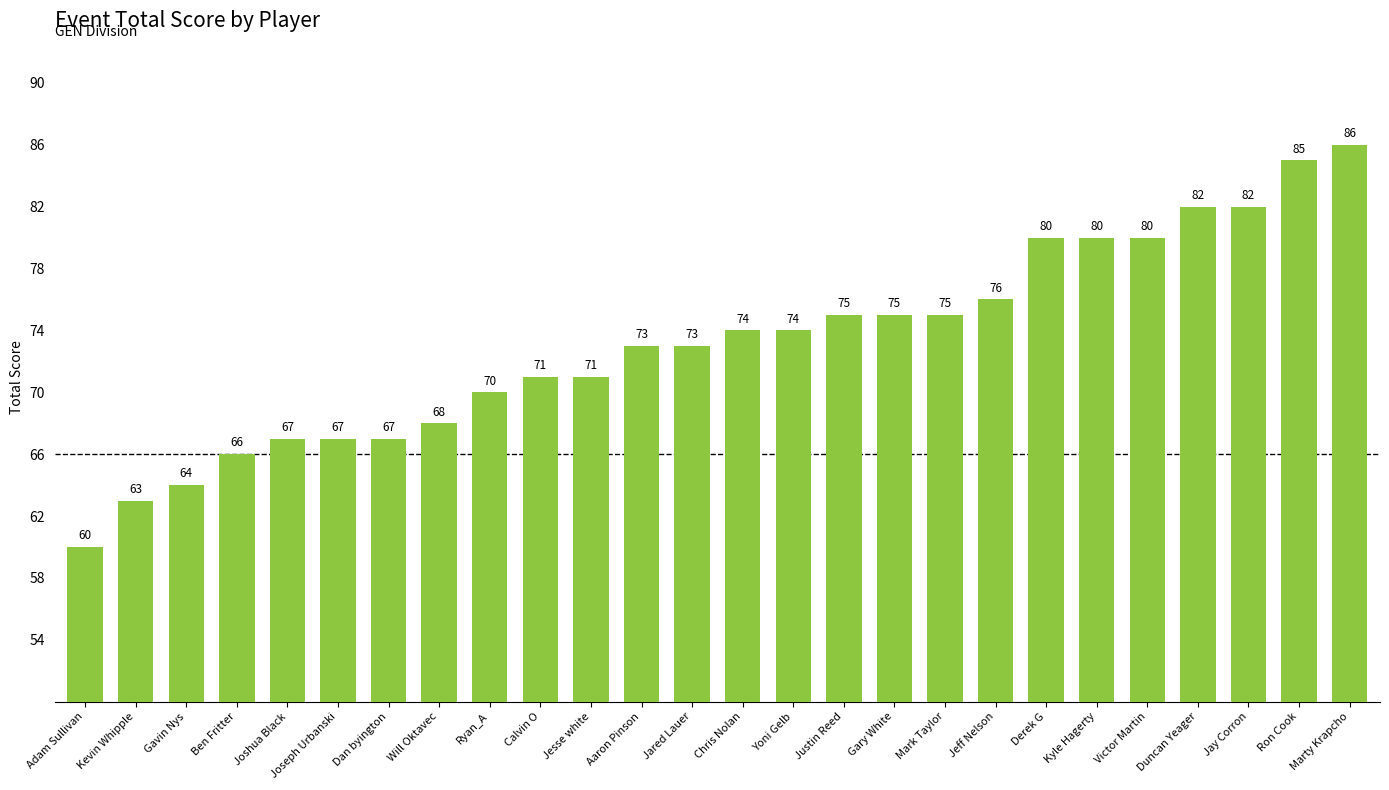

What position from the left is Dan byington?

7